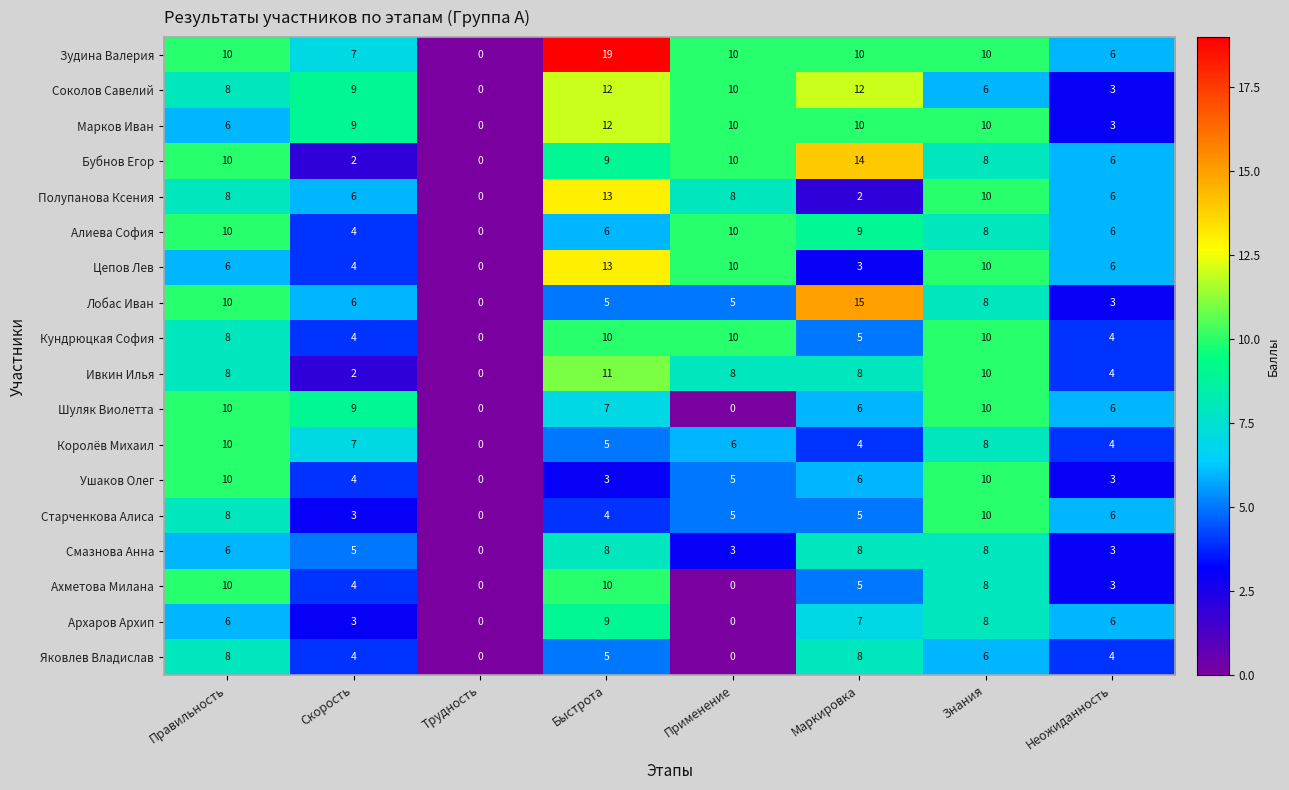

What value does the Цепов Лев series have at Быстрота, to the nearest 5?

15